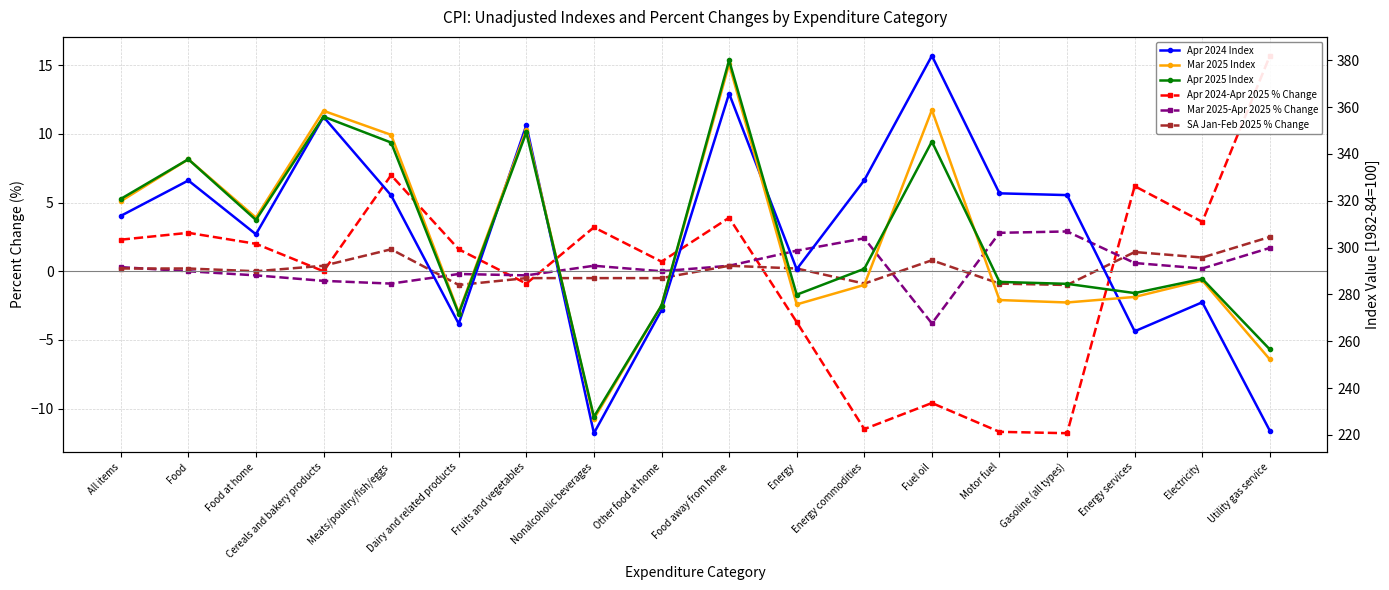

Which series has the widest spread of values?

Apr 2024 Index